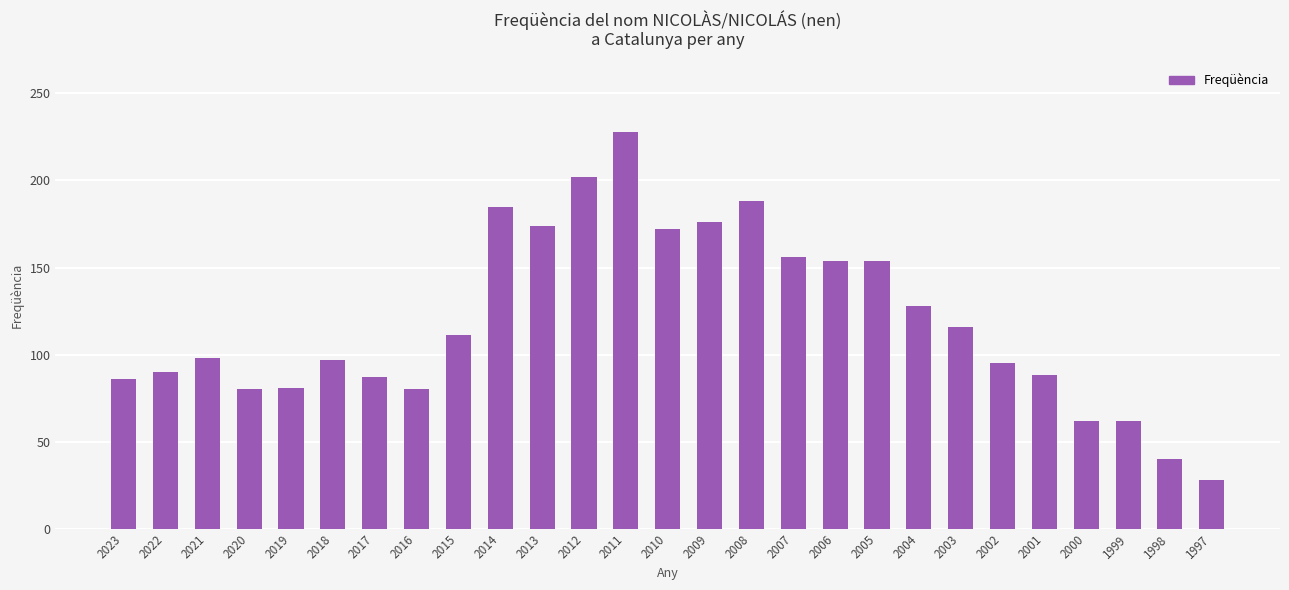

How many data points does each series have?

27